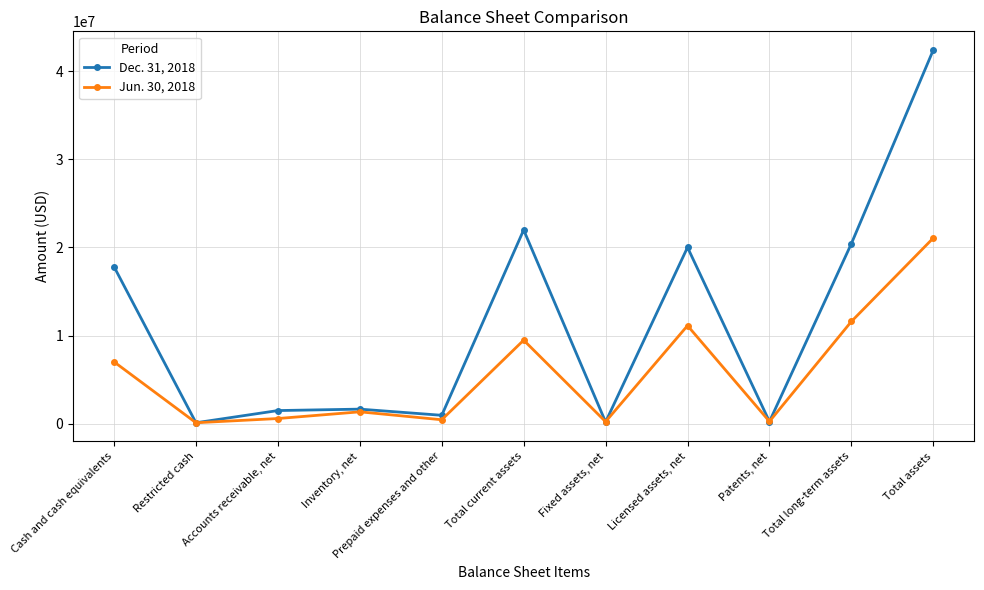

What is the label of the 8th point from the left?

Licensed assets, net